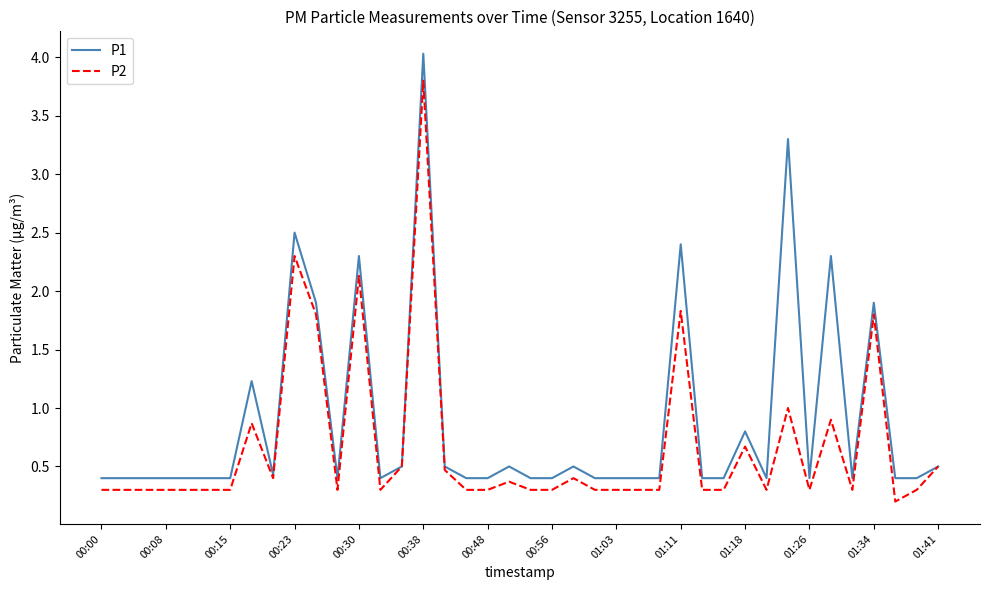

List the series in order of their overall mean, lowest first.

P2, P1